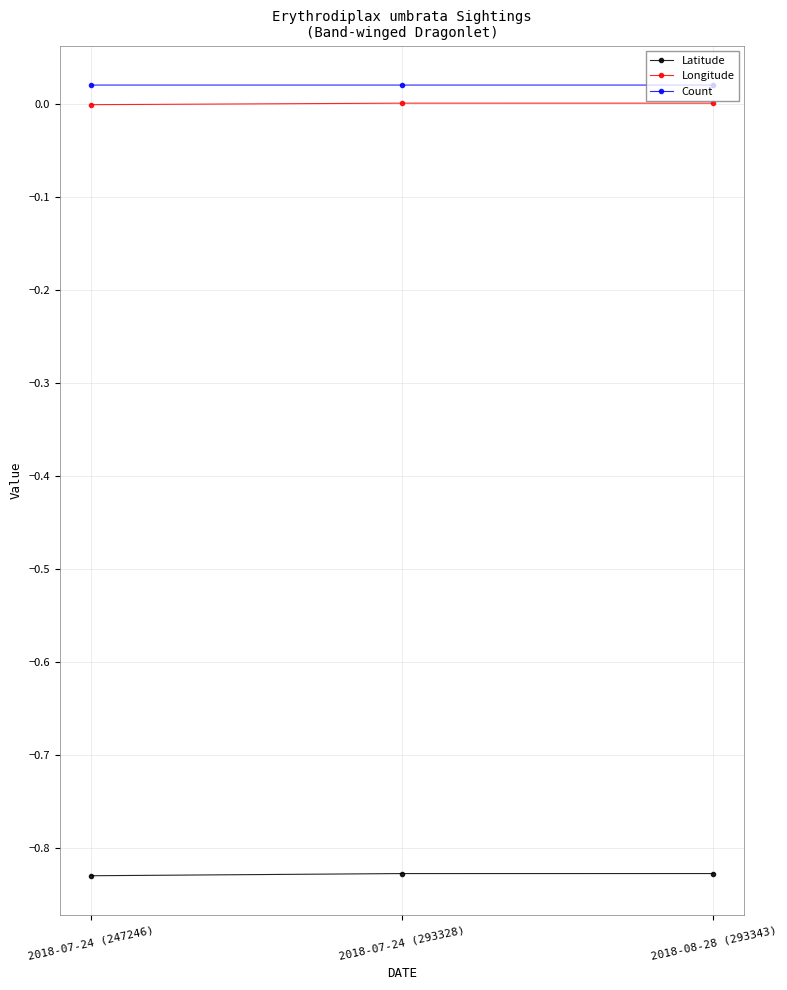

Reading right to left, what are all the values shown in this chart?

Latitude: 2018-08-28 (293343)=-0.8	2018-07-24 (293328)=-0.8	2018-07-24 (247246)=-0.8
Longitude: 2018-08-28 (293343)=0.0	2018-07-24 (293328)=0.0	2018-07-24 (247246)=-0.0
Count: 2018-08-28 (293343)=0.0	2018-07-24 (293328)=0.0	2018-07-24 (247246)=0.0